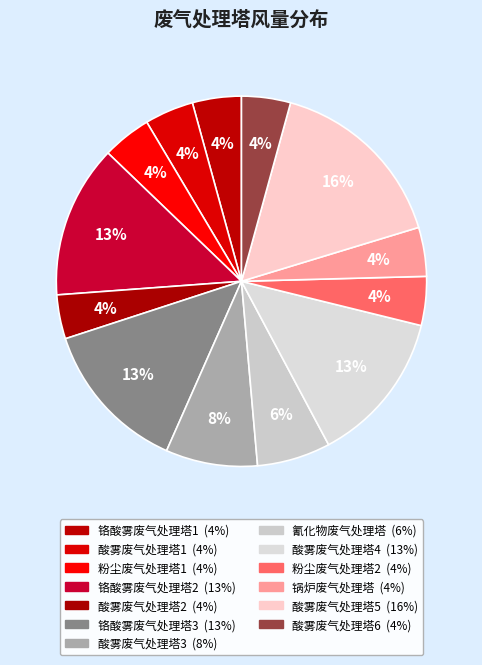

How many segments does this pie chart have?

13